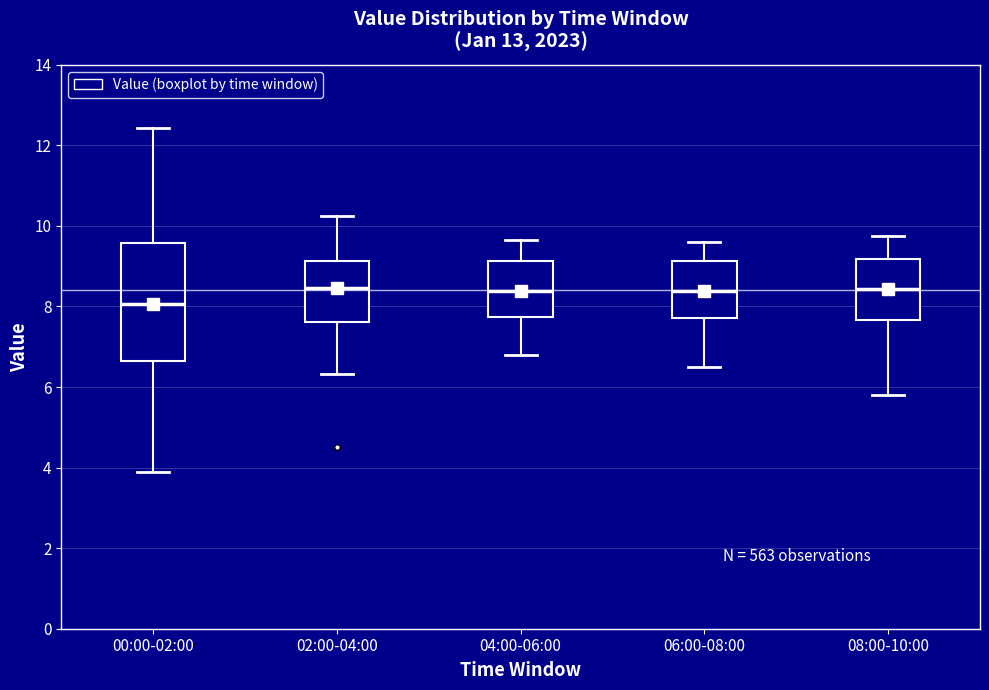

Comparing the boxes themselves (not the whiskers), which one is the tallest?

00:00-02:00